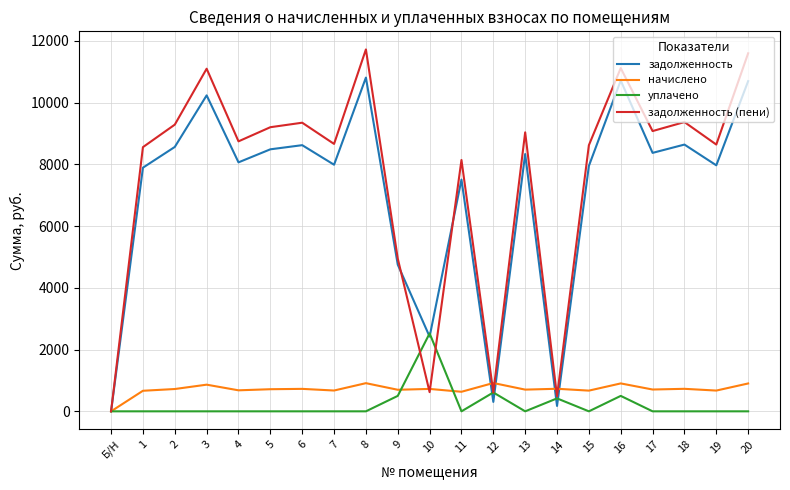

True or false: задолженность (пени) has more than 0 interior local peaks.

True